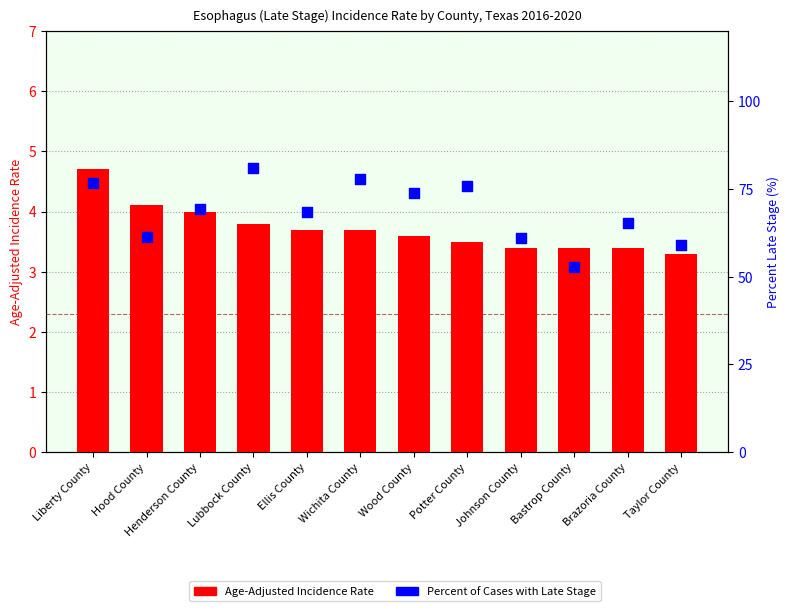

Is the value of Age-Adjusted Incidence Rate at Bastrop County greater than the value of Percent of Cases with Late Stage at Lubbock County?

No